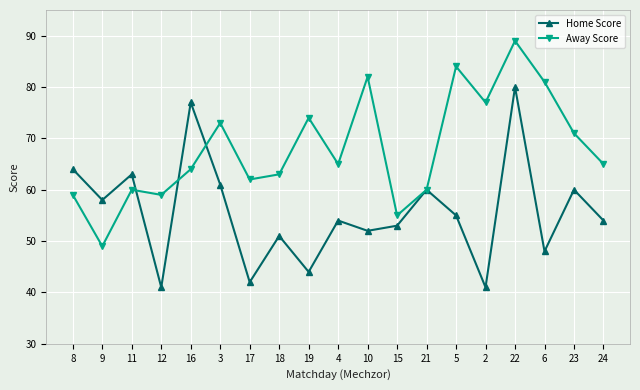

Reading left to right, extract all data points from this chart.

Home Score: 64	58	63	41	77	61	42	51	44	54	52	53	60	55	41	80	48	60	54
Away Score: 59	49	60	59	64	73	62	63	74	65	82	55	60	84	77	89	81	71	65